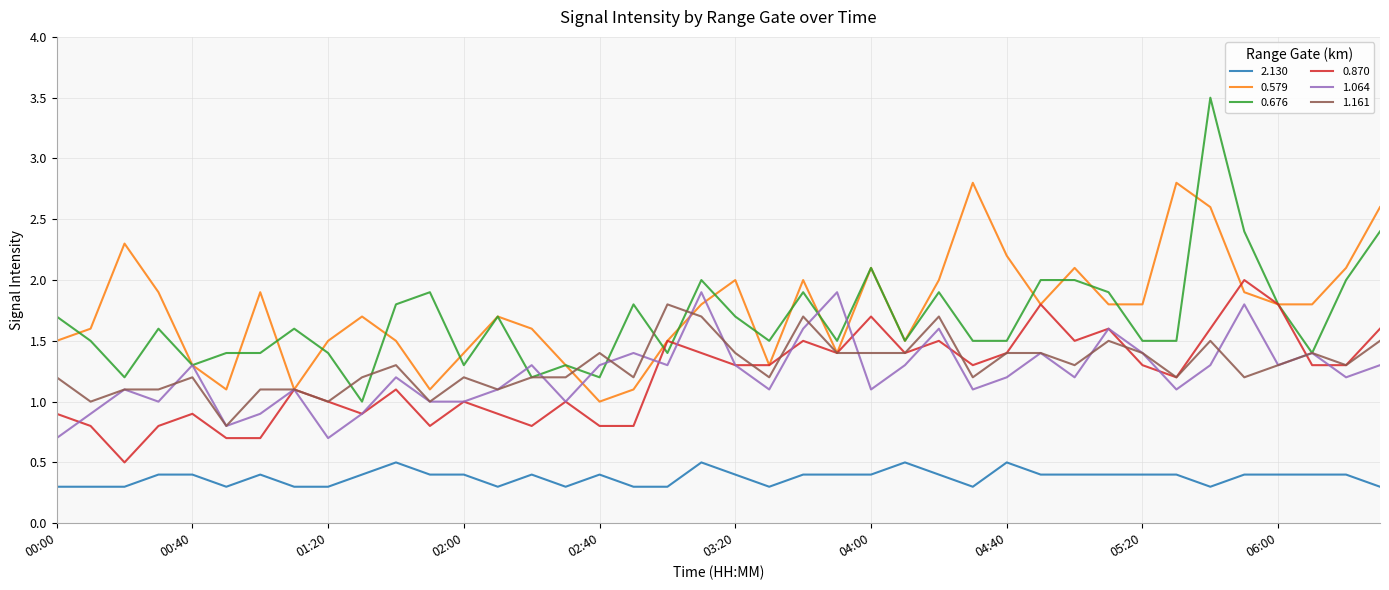

True or false: 0.579 and 2.130 intersect in this chart.

False